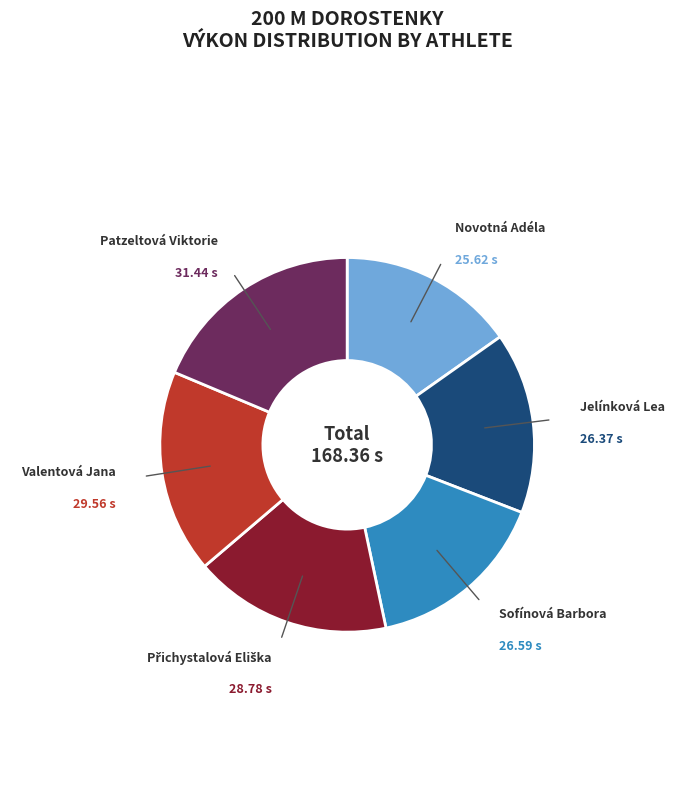

Which has a higher value, Patzeltová Viktorie or Jelínková Lea?

Patzeltová Viktorie